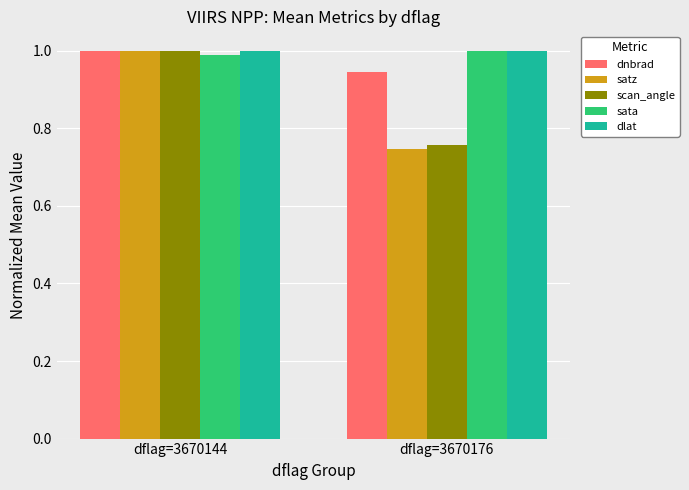

What is the spread (max minus min) of values at dflag=3670176?

0.3